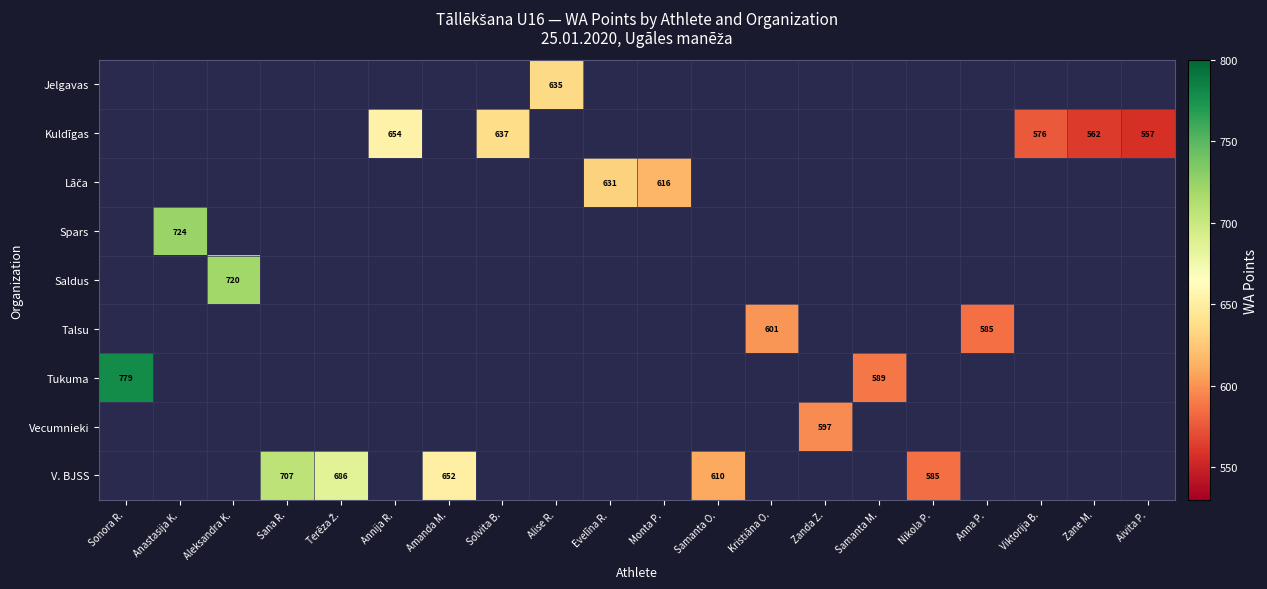

How many series are shown in this chart?

9